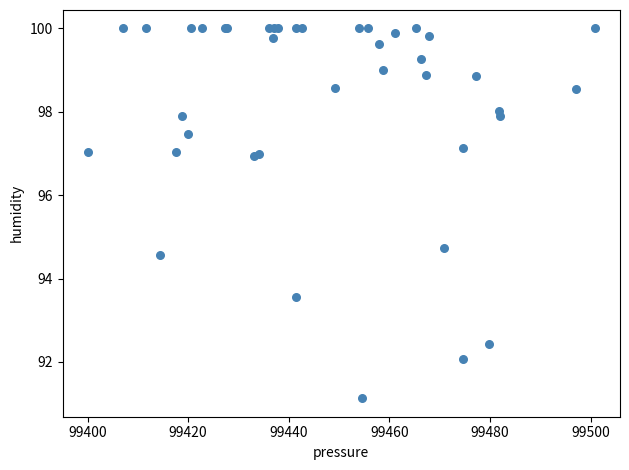

What Y value in the scatter plot is closest to 95?

94.7